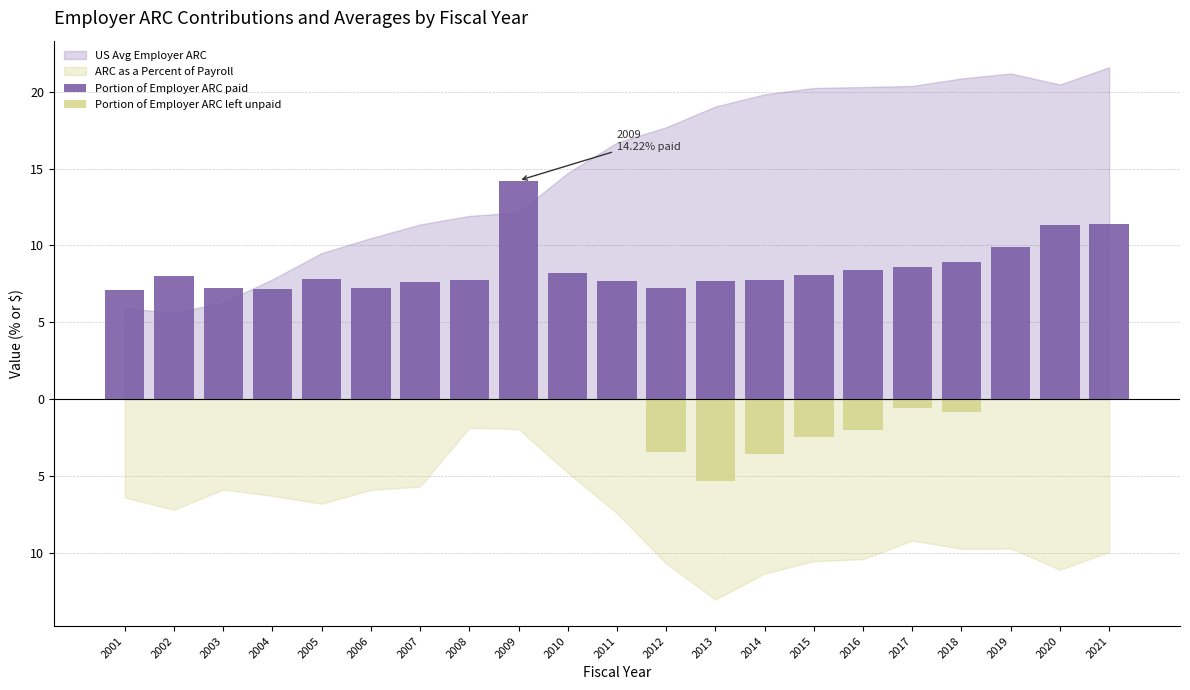

Where is Portion of Employer ARC paid nearest to the value 10?

2019